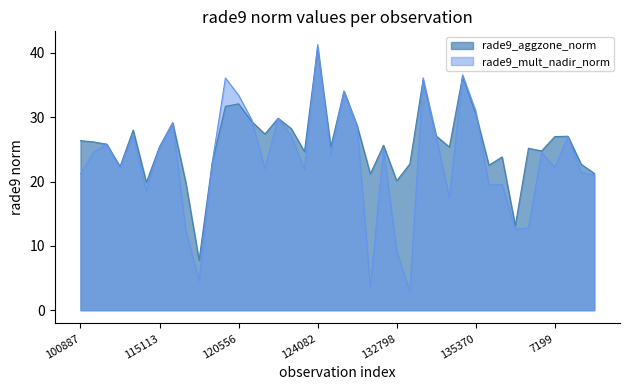

Between which two adjacent categories do rade9_mult_nadir_norm and rade9_aggzone_norm first intersect?

3995 and 120740